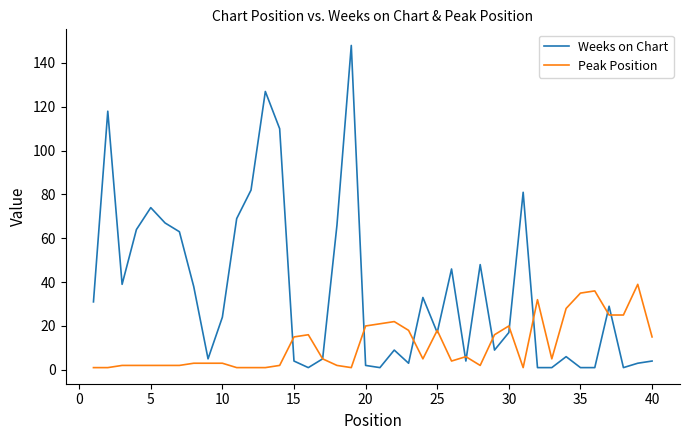

Which series has the largest total across all categories?

Weeks on Chart